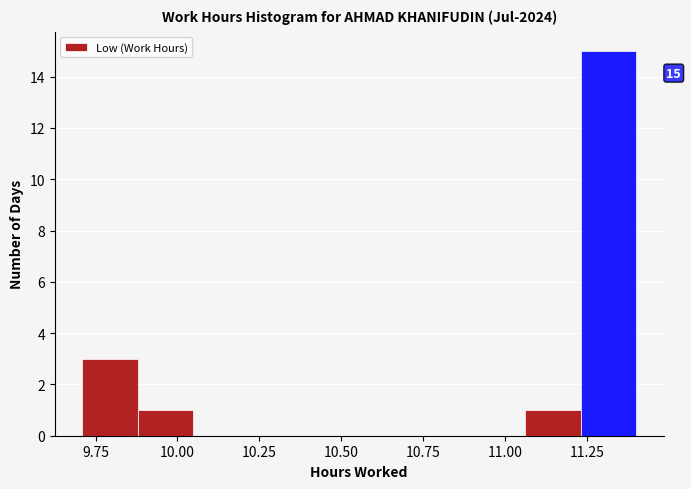

Read against the x-axis, roughly where is the centre of the tallest bar?

11.30